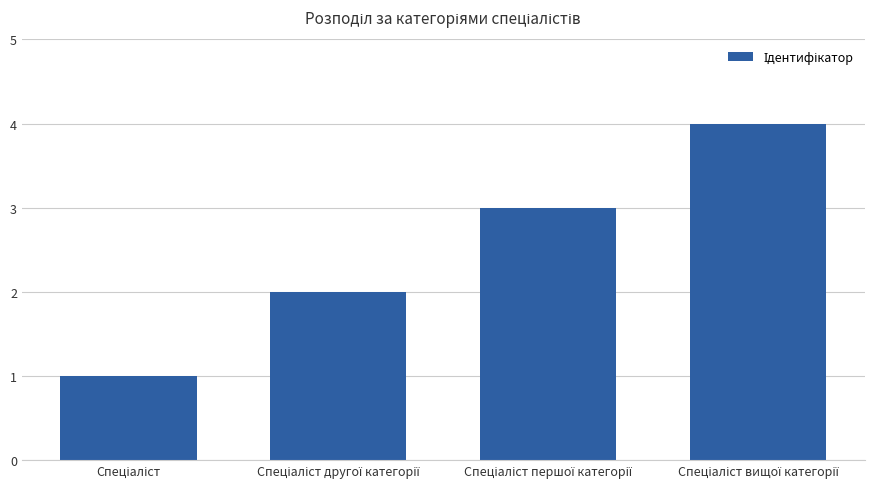

What is the sum of all values?

10